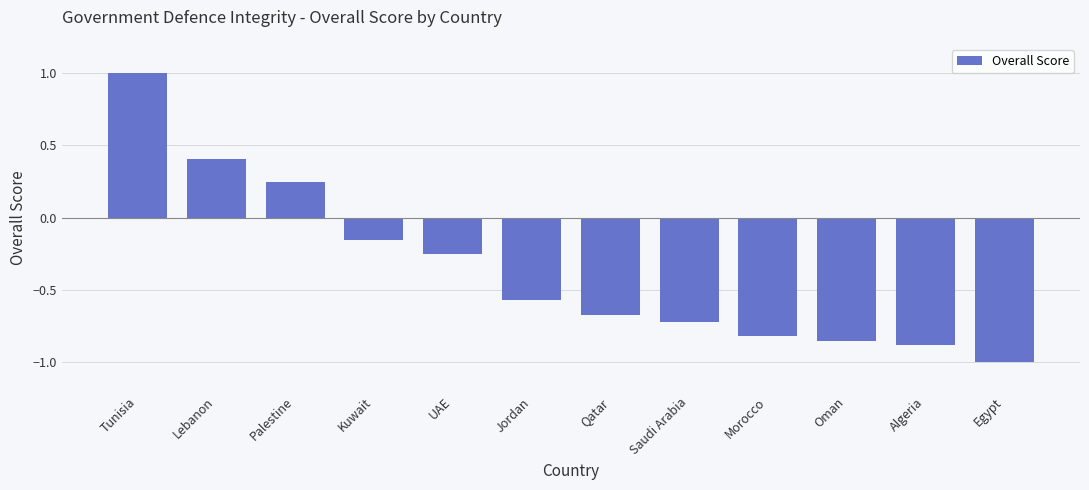

Which has a higher value, Palestine or Tunisia?

Tunisia